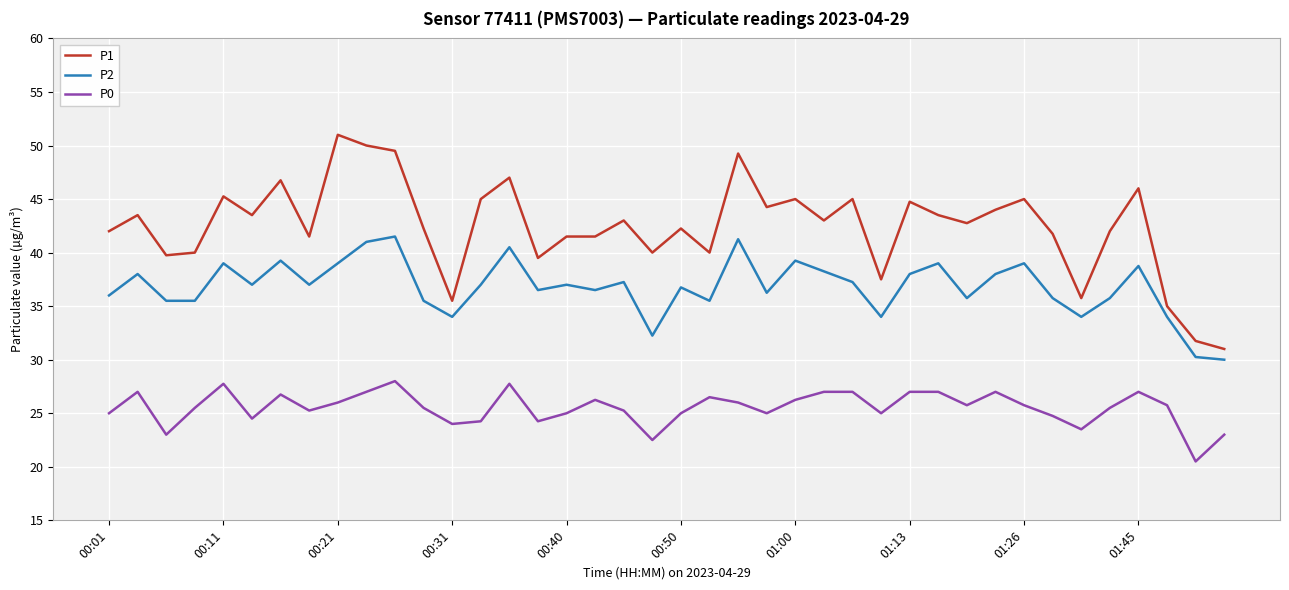

What is the greatest value displayed?

51.0